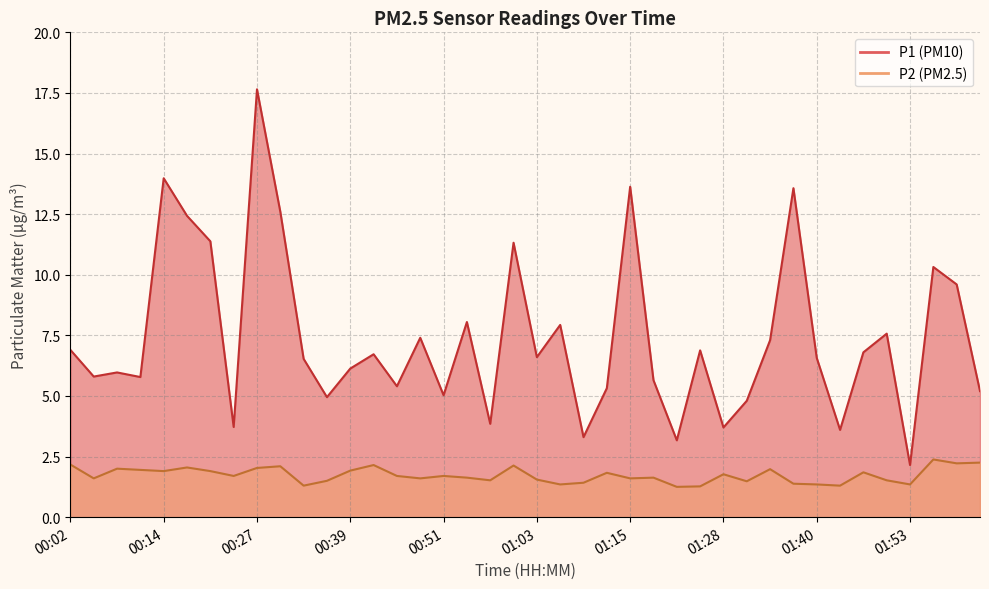

List the series in order of their peak value, lowest first.

P2, P1